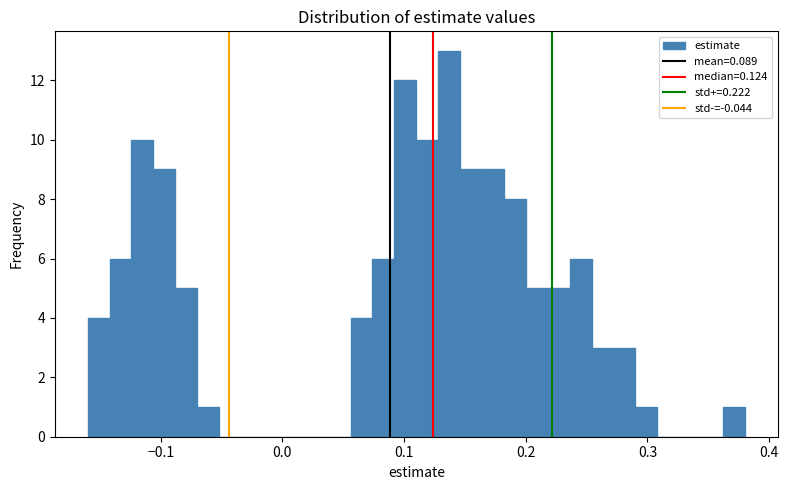

Read against the x-axis, roughly where is the centre of the tallest bar?

0.14